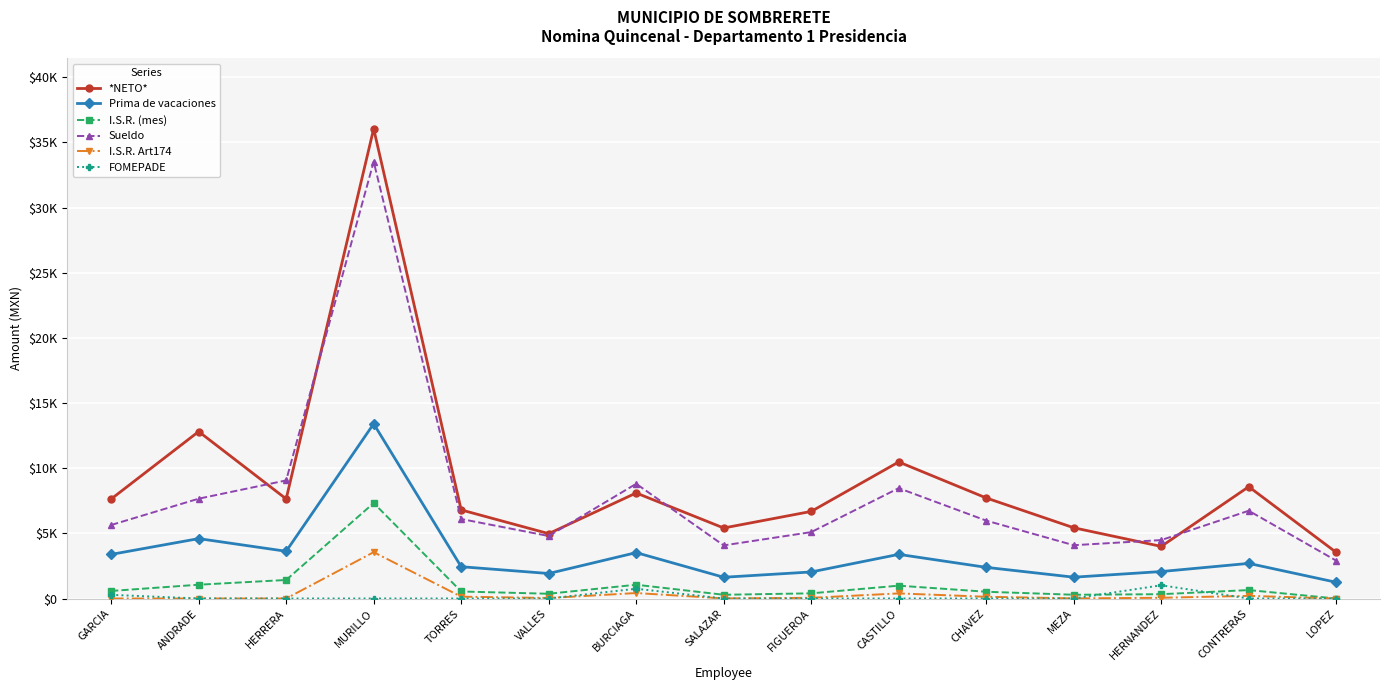

True or false: I.S.R. Art174 and Sueldo intersect in this chart.

False